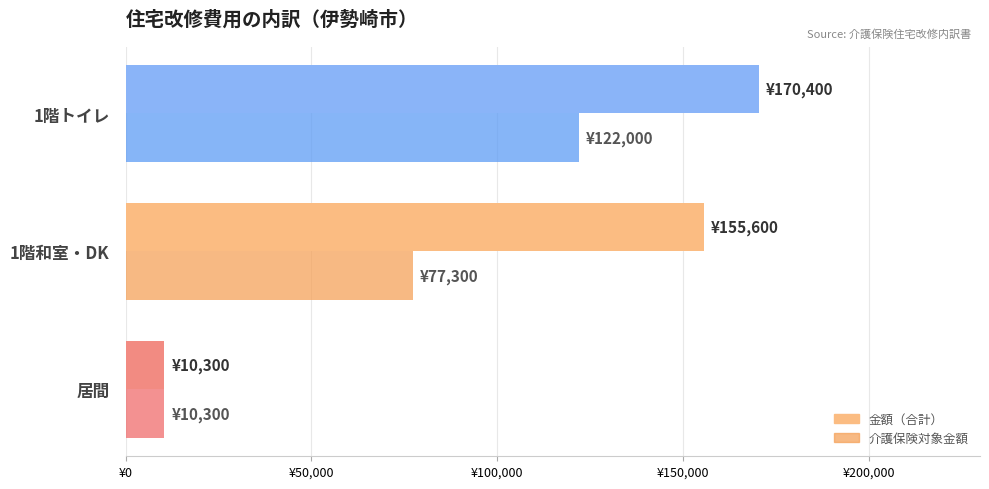

List the series in order of their overall mean, highest first.

金額（合計）, 介護保険対象金額